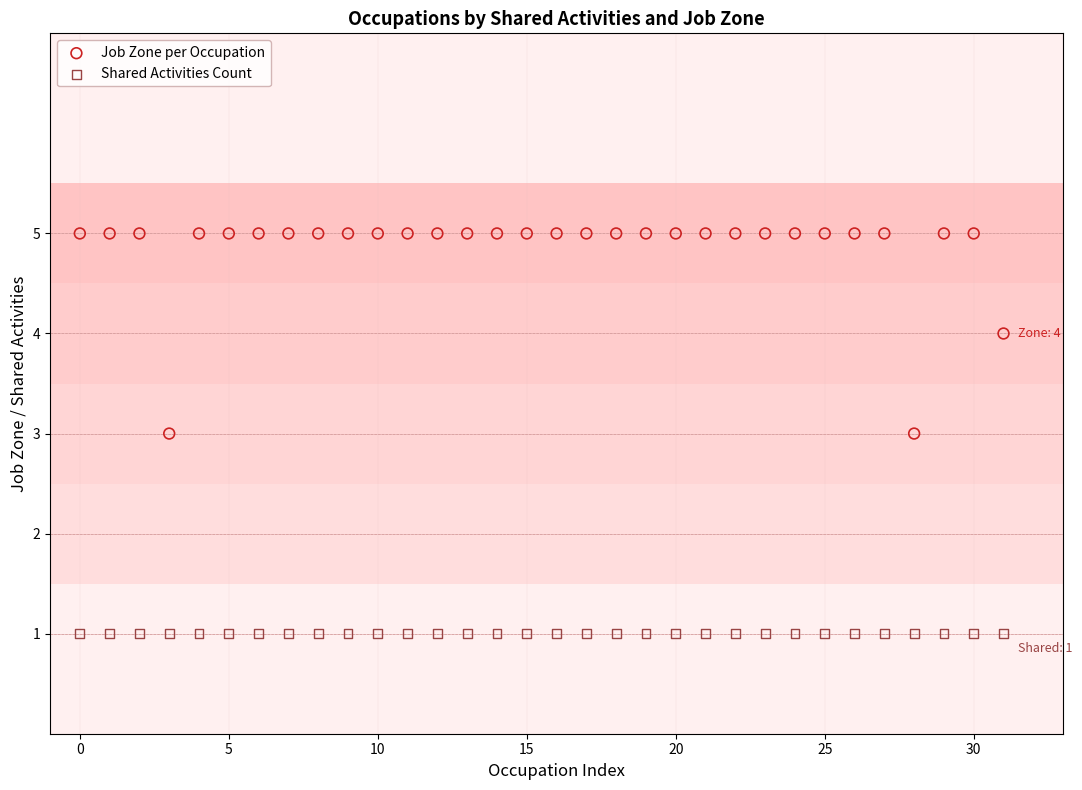

Which series contains the lowest Y value?

Shared Activities Count